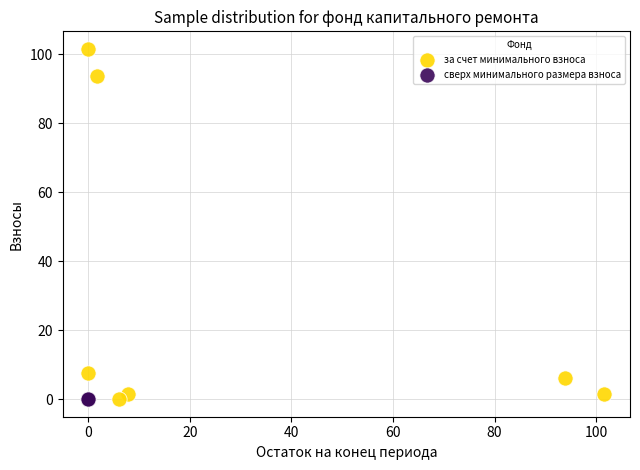

What are all the series names shown in the legend?

за счет минимального взноса, сверх минимального размера взноса